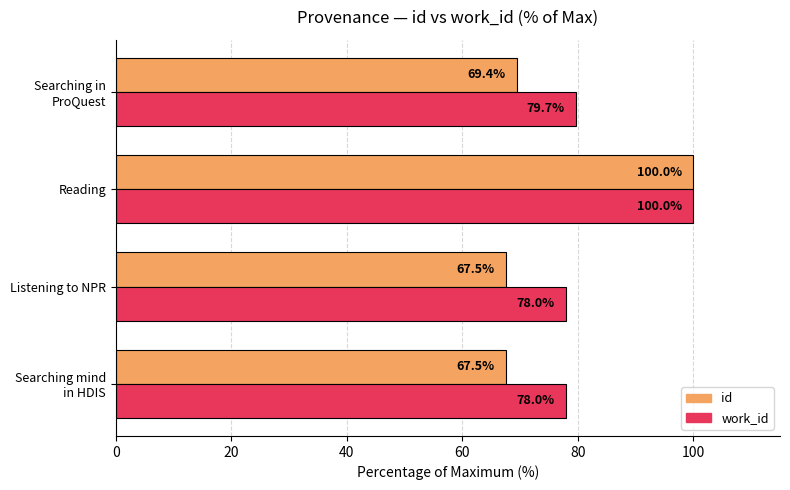

List the series in order of their overall mean, highest first.

work_id, id